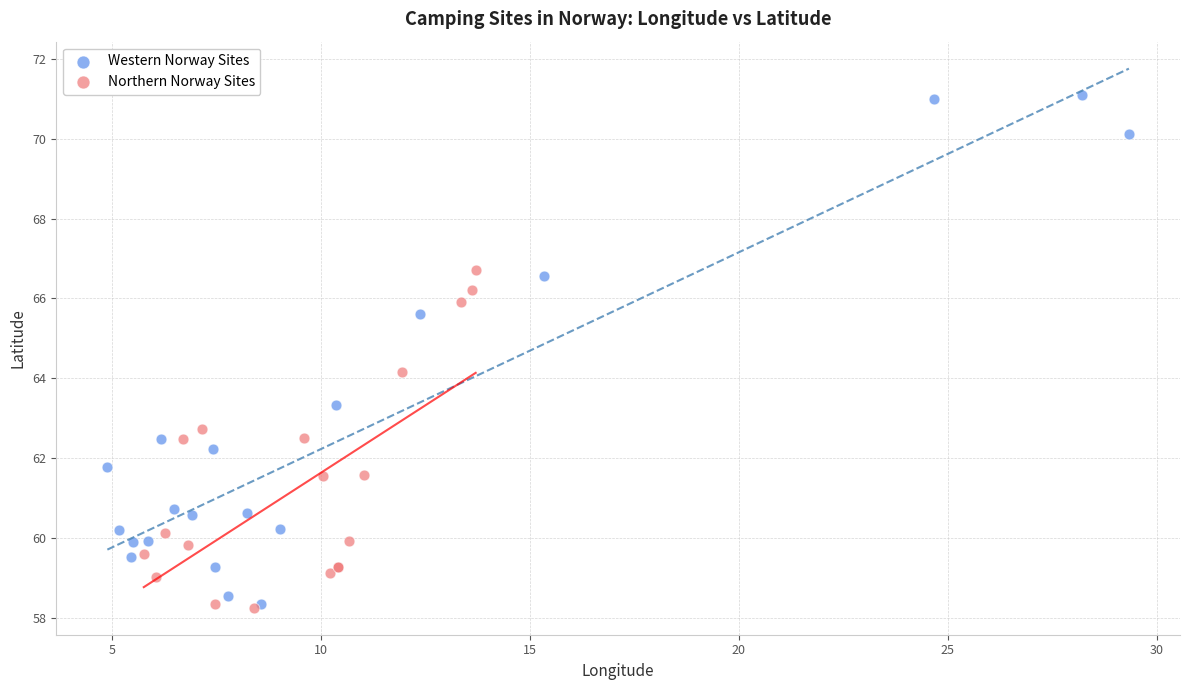

Which series contains the highest Y value?

Western Norway Sites